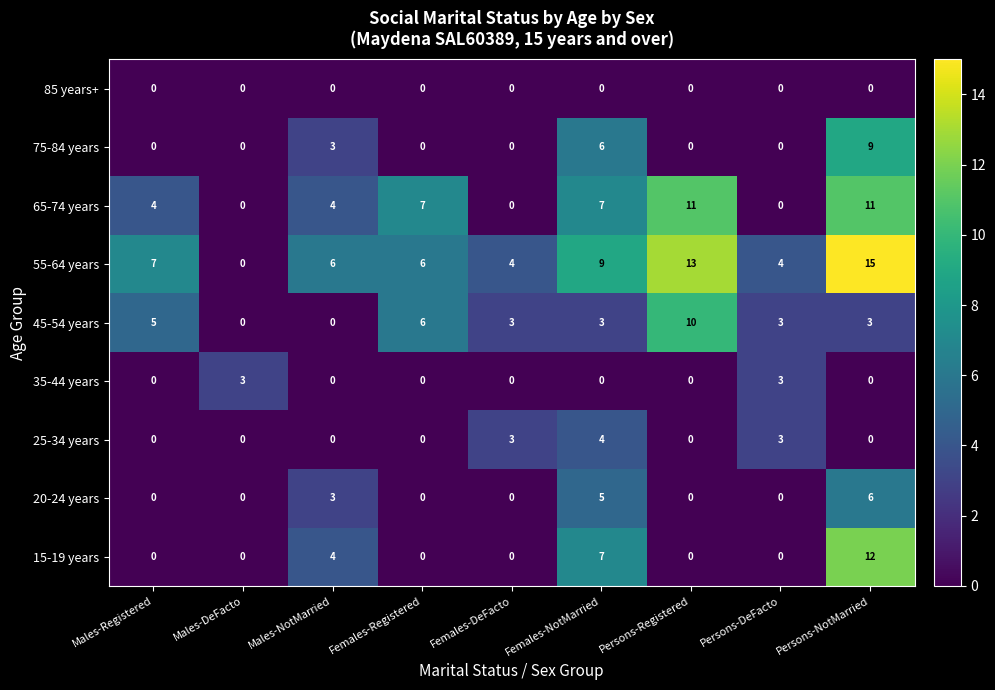

Which category has the highest value across all series?

Persons-NotMarried